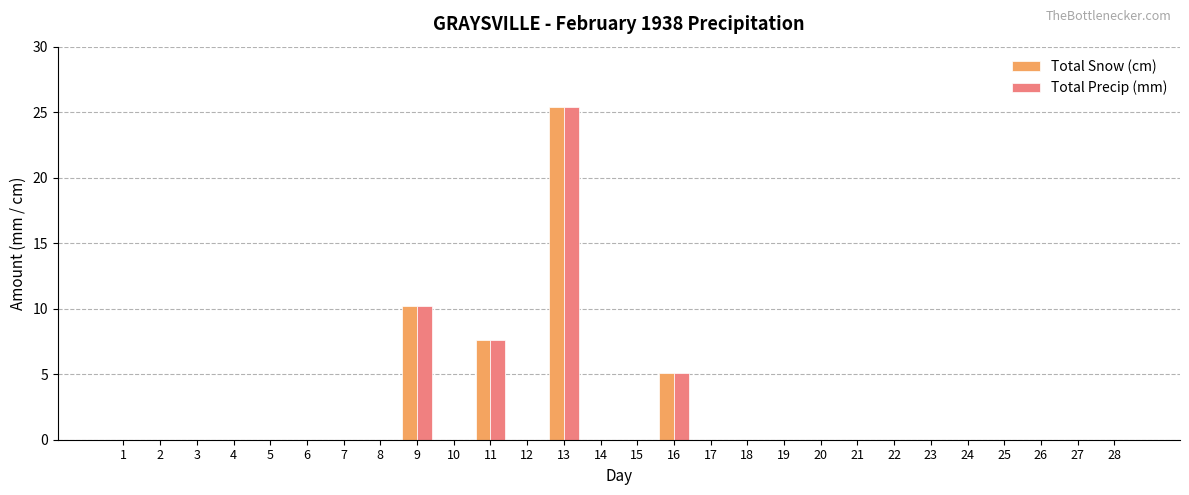

What value does the Total Snow (cm) series have at 11?

7.6